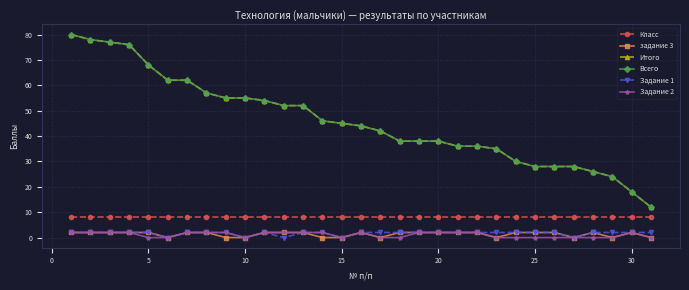

Is this an area chart (filled region under the line)?

No